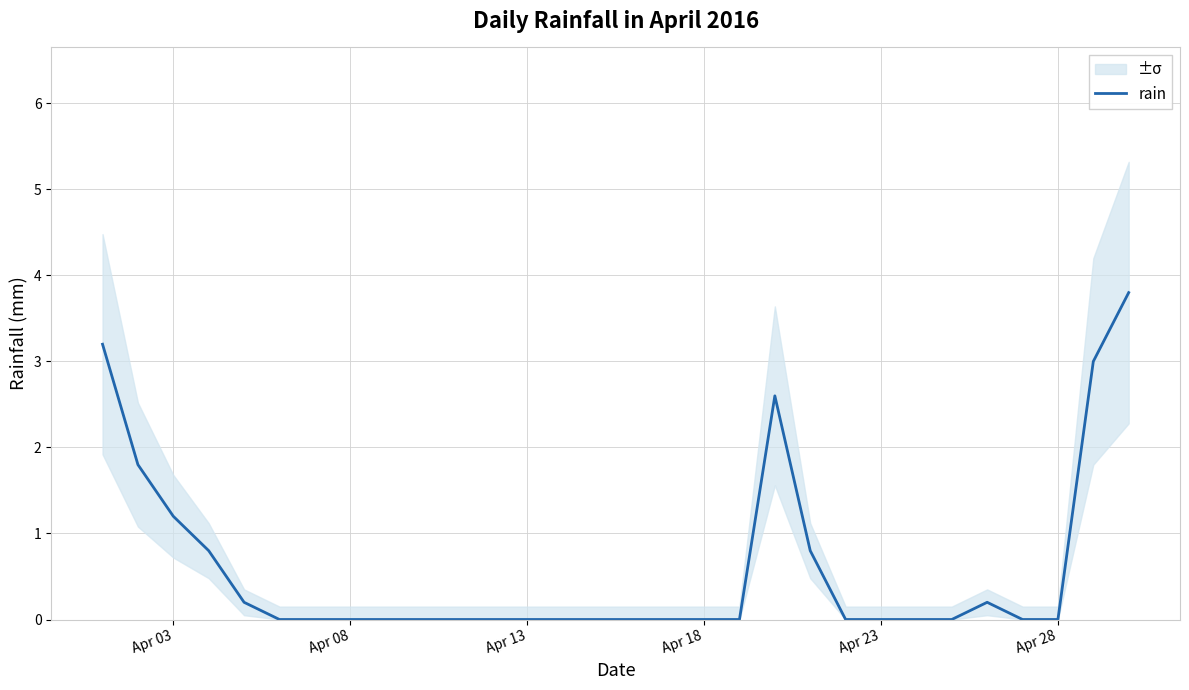

What is the highest value of the rain series?

3.8